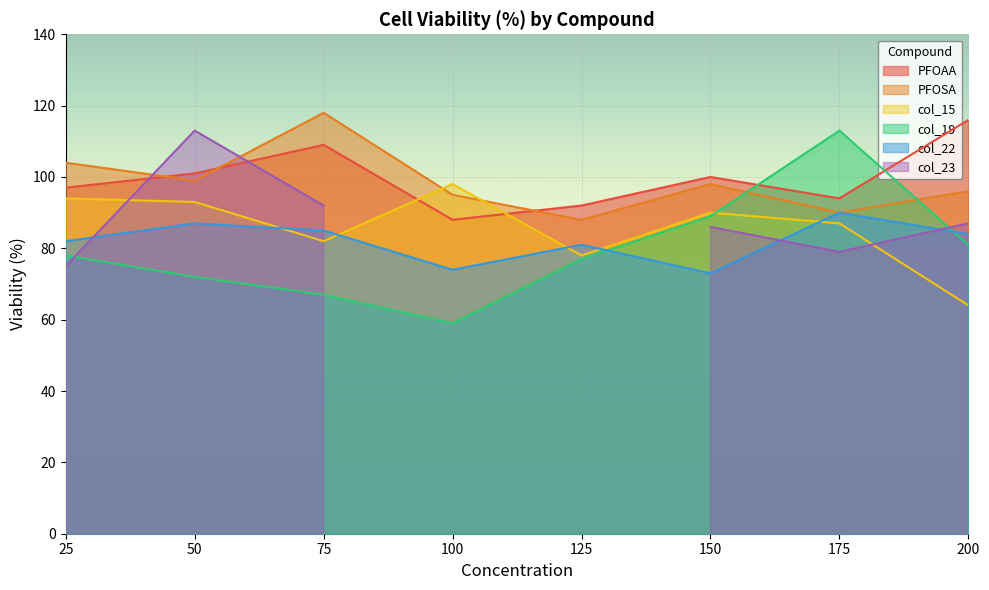

Rank the series at 125 from lowest to highest value.

col_19, col_15, col_22, PFOSA, PFOAA